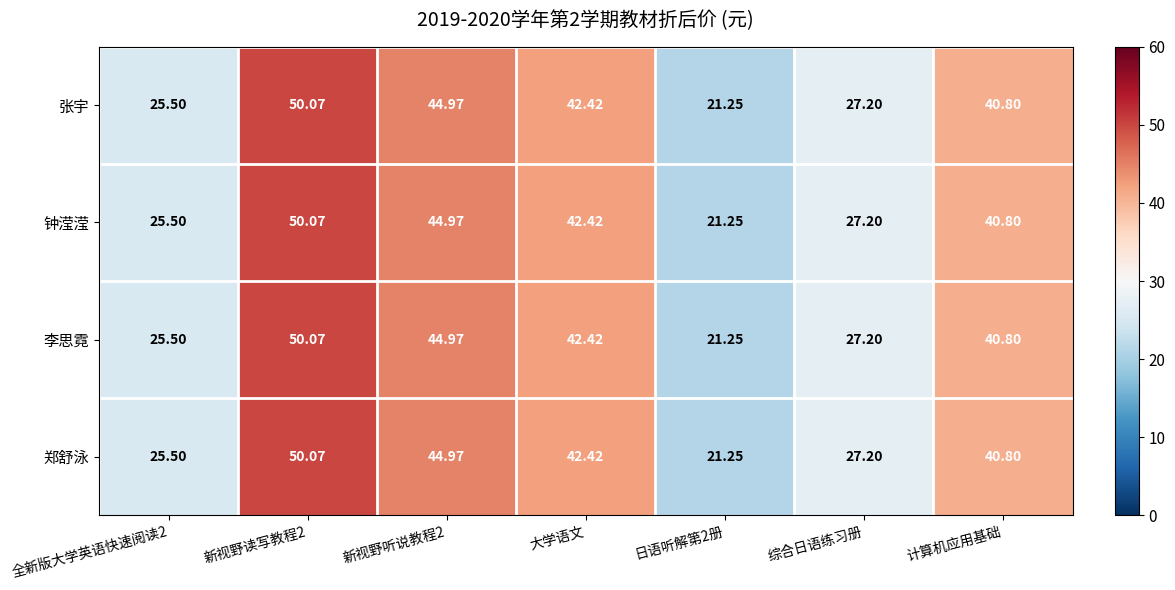

Where is 张宇 nearest to the value 35?

计算机应用基础